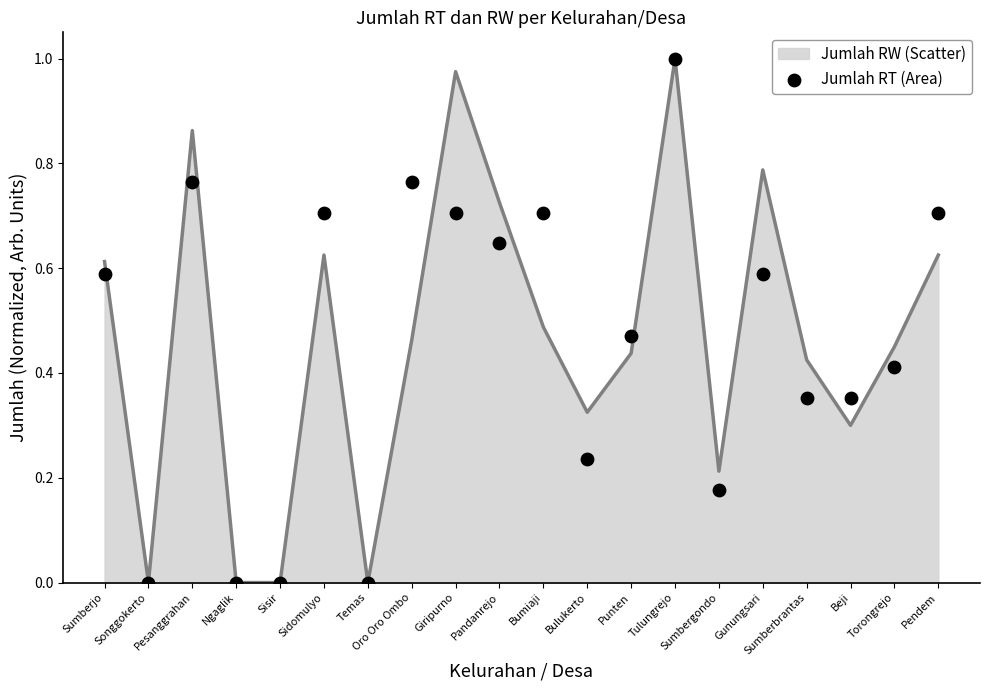

Which has a higher value, Punten or Ngaglik?

Punten